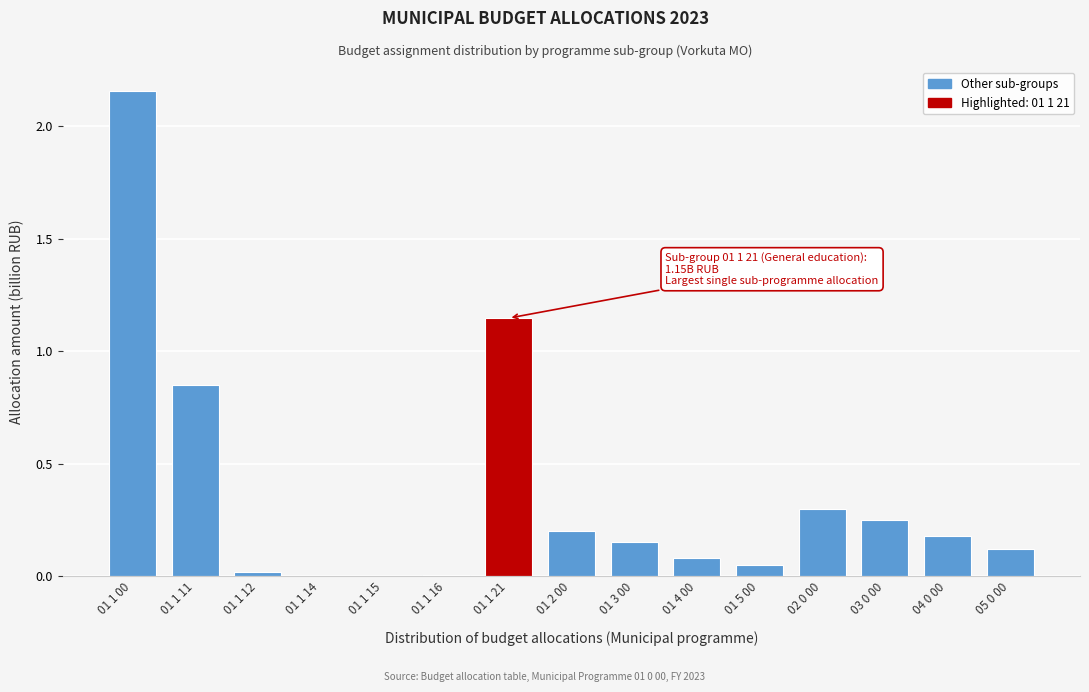

The chart shows a value of 0.0 at 01 1 15. True or false?

True